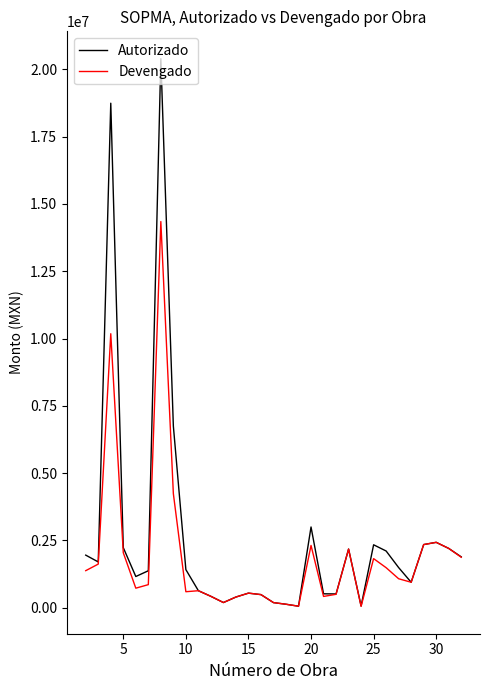

List the series in order of their peak value, highest first.

Autorizado, Devengado